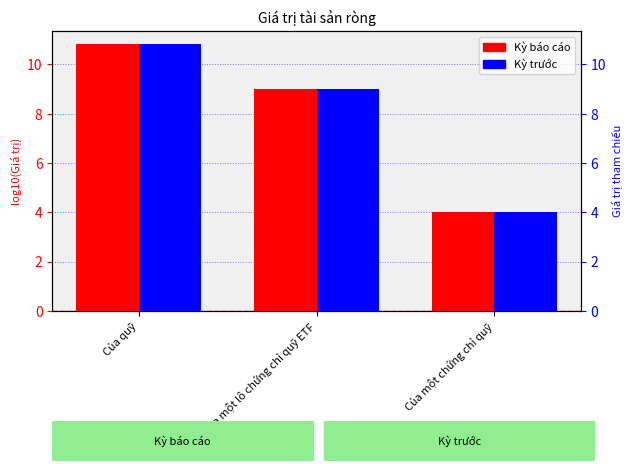

At Của một lô chứng chỉ quỹ ETF, list the series in order from largest to smallest.

Kỳ báo cáo, Kỳ trước